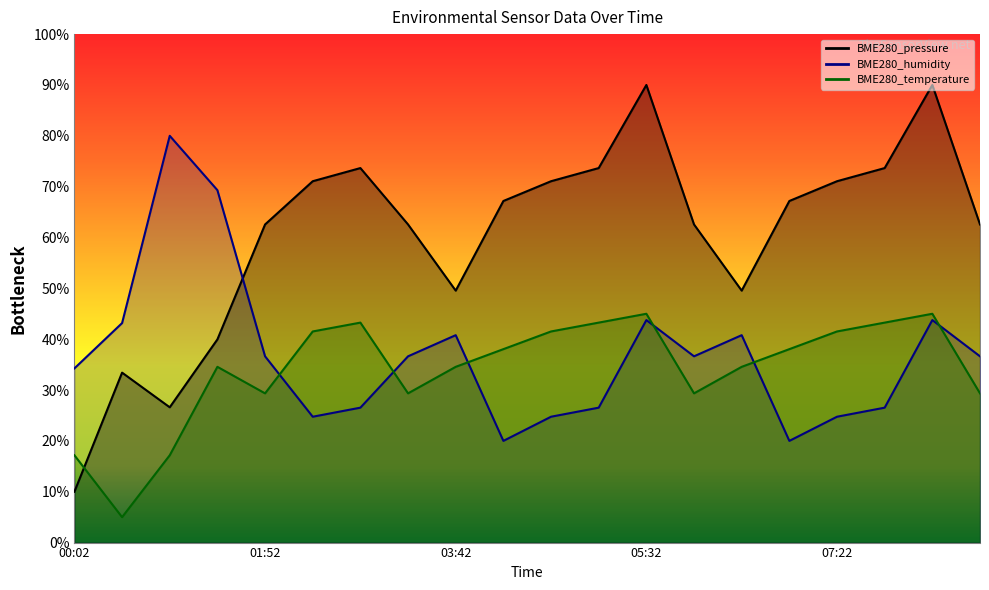

What is the label of the 4th point from the right?

07:22